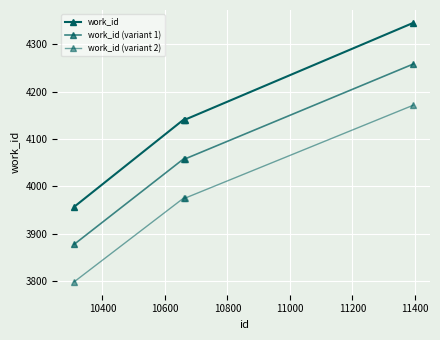

Is this an area chart (filled region under the line)?

No